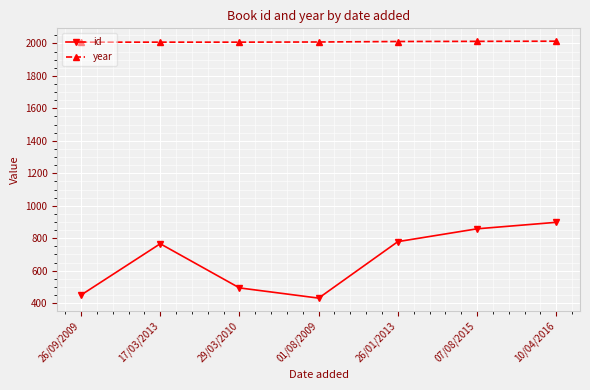

What is the highest value of the year series?

2014